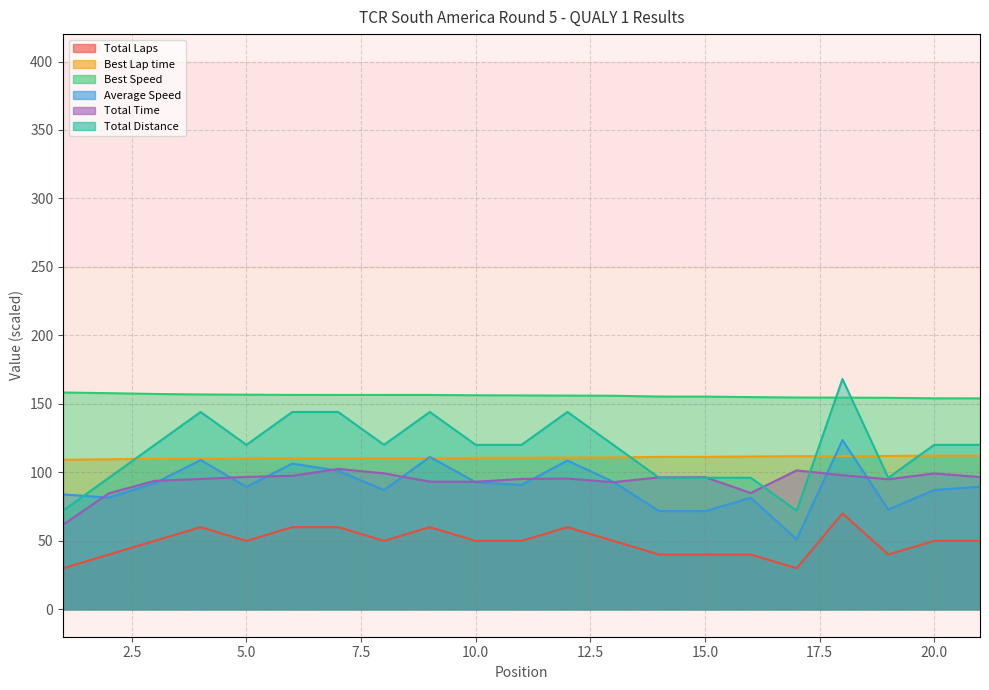

Which label corresponds to the smallest value in the chart?

1